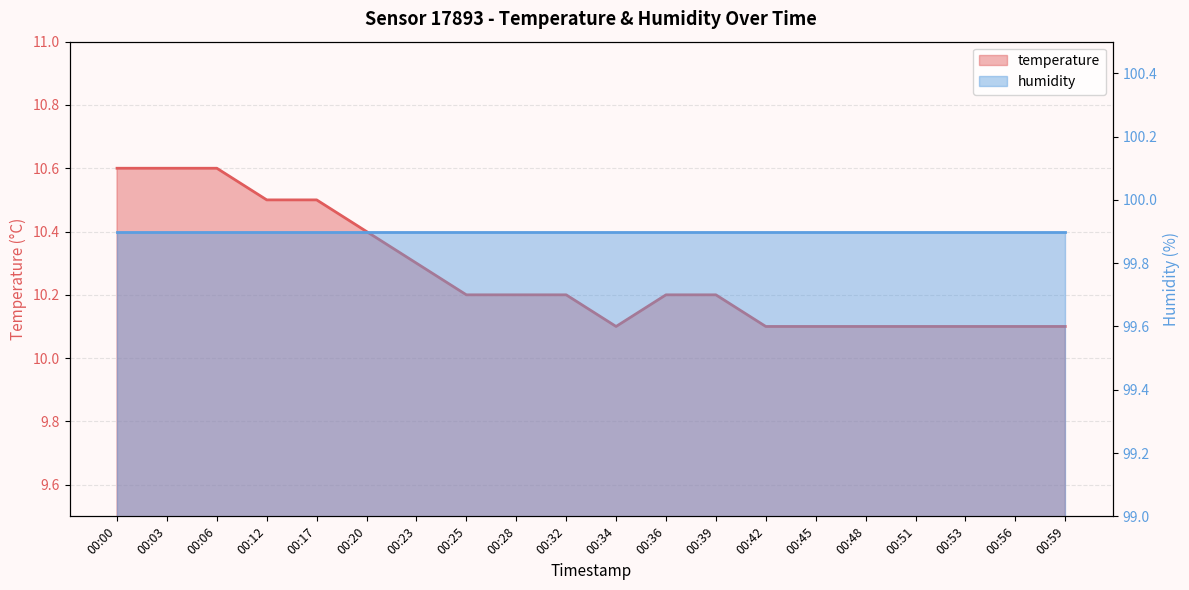

List the labels in order of value, smallest first.

00:34, 00:42, 00:45, 00:48, 00:51, 00:53, 00:56, 00:59, 00:25, 00:28, 00:32, 00:36, 00:39, 00:23, 00:20, 00:12, 00:17, 00:00, 00:03, 00:06